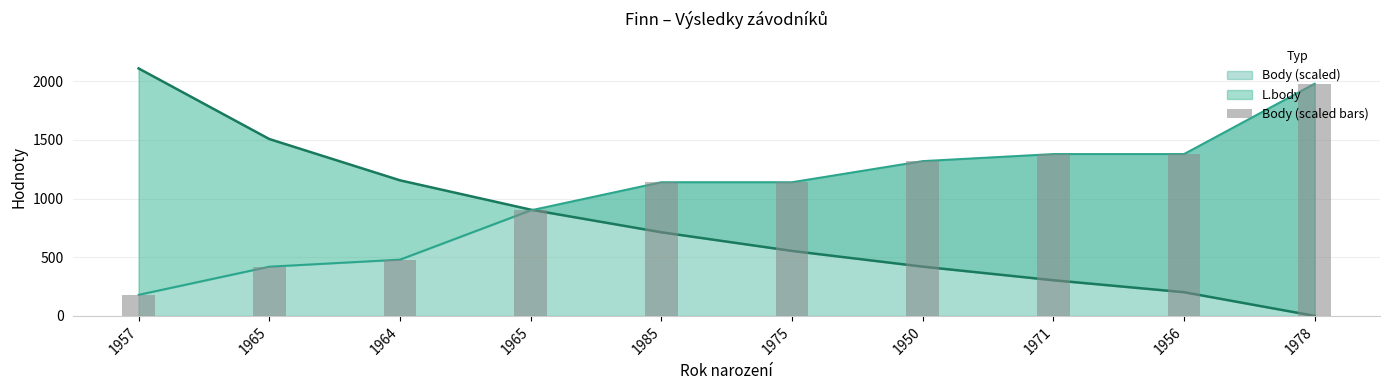

What is the change in value from 1964 to 1971?

+900